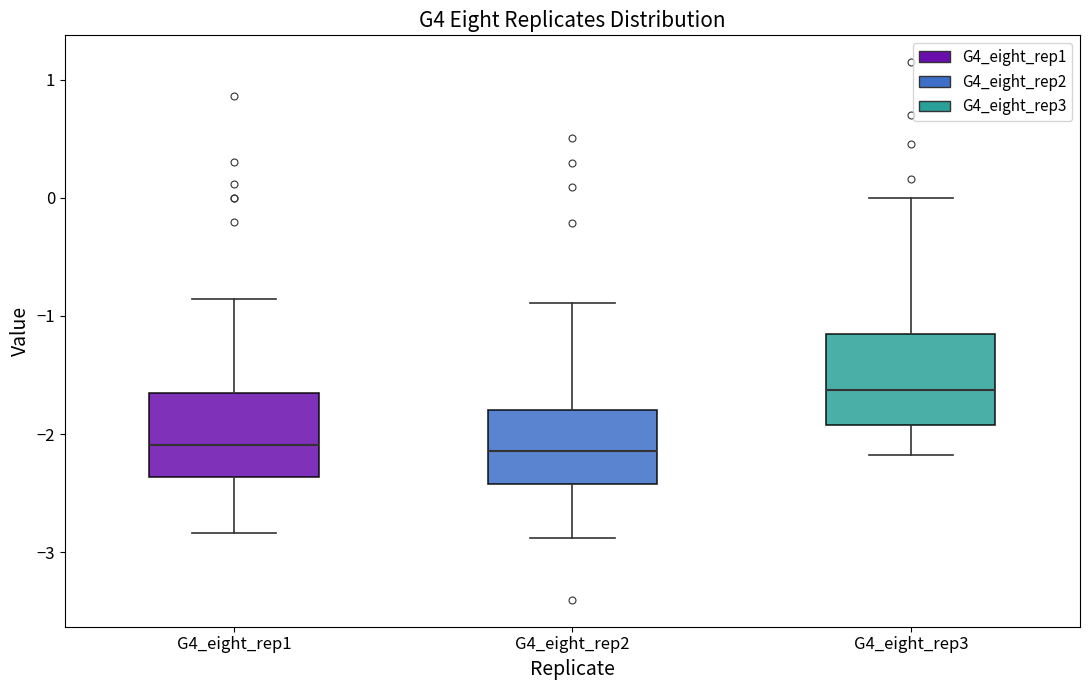

Where is the lower edge of the box for G4_eight_rep1 on the y-axis? The values are not printed on the chart, so give them approximately, as read against the axis.

-2.4